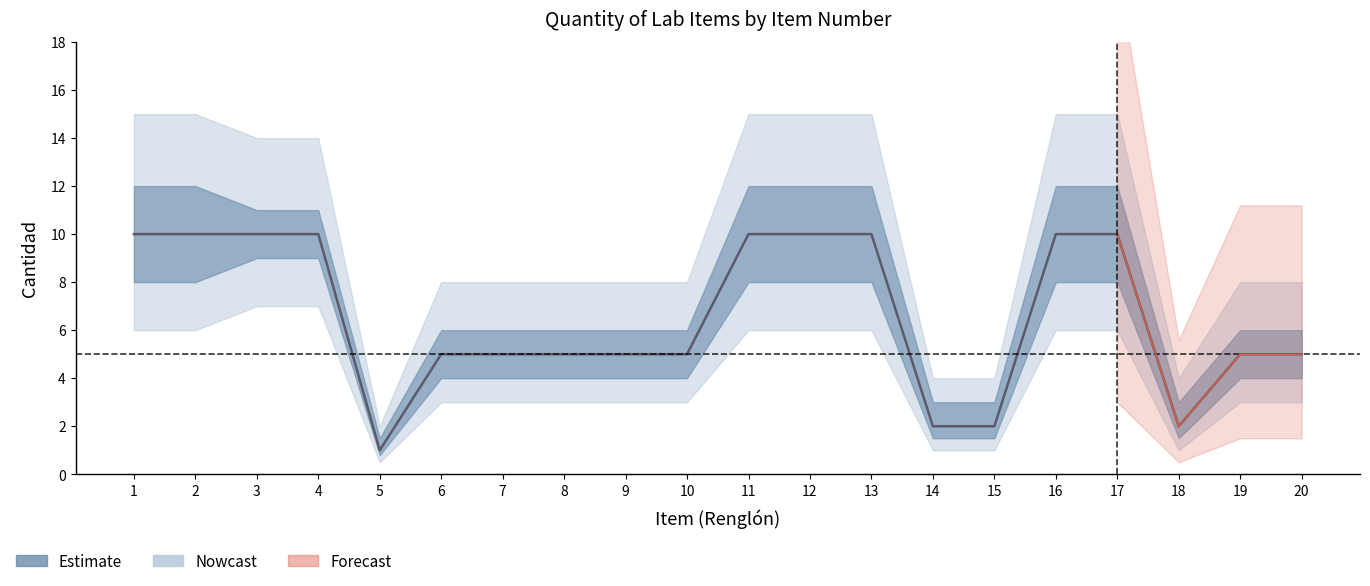

Reading left to right, list all the values displayed in this chart.

Cantidad: 1=10.0	2=10.0	3=10.0	4=10.0	5=1.0	6=5.0	7=5.0	8=5.0	9=5.0	10=5.0	11=10.0	12=10.0	13=10.0	14=2.0	15=2.0	16=10.0	17=10.0	18=2.0	19=5.0	20=5.0
upper_95: 1=15.0	2=15.0	3=14.0	4=14.0	5=2.0	6=8.0	7=8.0	8=8.0	9=8.0	10=8.0	11=15.0	12=15.0	13=15.0	14=4.0	15=4.0	16=15.0	17=15.0	18=4.0	19=8.0	20=8.0
lower_95: 1=6.0	2=6.0	3=7.0	4=7.0	5=0.5	6=3.0	7=3.0	8=3.0	9=3.0	10=3.0	11=6.0	12=6.0	13=6.0	14=1.0	15=1.0	16=6.0	17=6.0	18=1.0	19=3.0	20=3.0
upper_50: 1=12.0	2=12.0	3=11.0	4=11.0	5=1.5	6=6.0	7=6.0	8=6.0	9=6.0	10=6.0	11=12.0	12=12.0	13=12.0	14=3.0	15=3.0	16=12.0	17=12.0	18=3.0	19=6.0	20=6.0
lower_50: 1=8.0	2=8.0	3=9.0	4=9.0	5=0.8	6=4.0	7=4.0	8=4.0	9=4.0	10=4.0	11=8.0	12=8.0	13=8.0	14=1.5	15=1.5	16=8.0	17=8.0	18=1.5	19=4.0	20=4.0